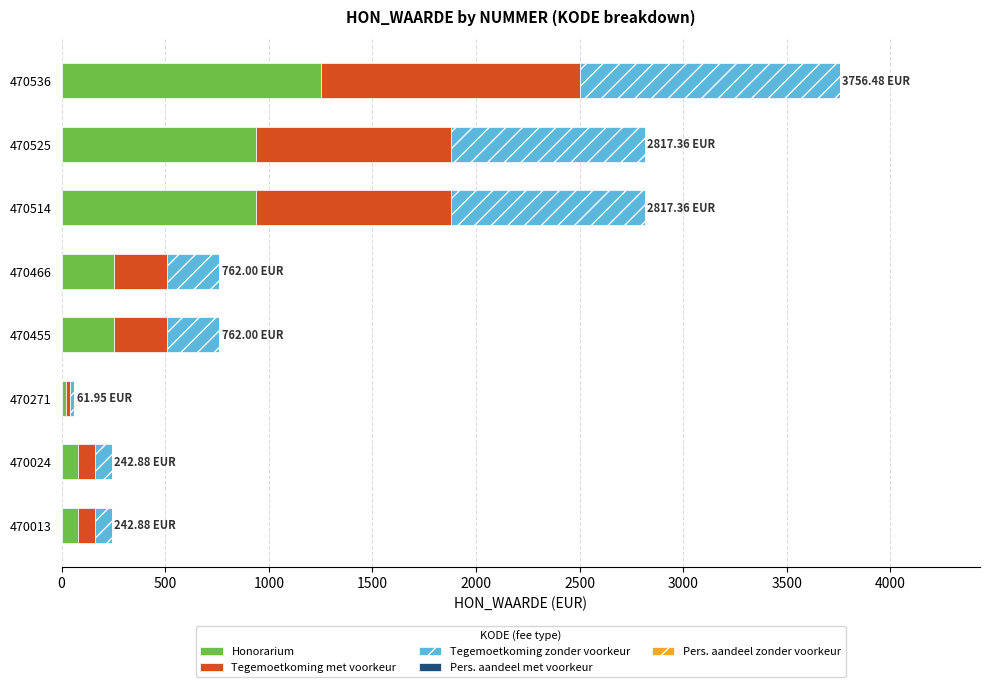

At which category is the sum across all series the highest?

470536